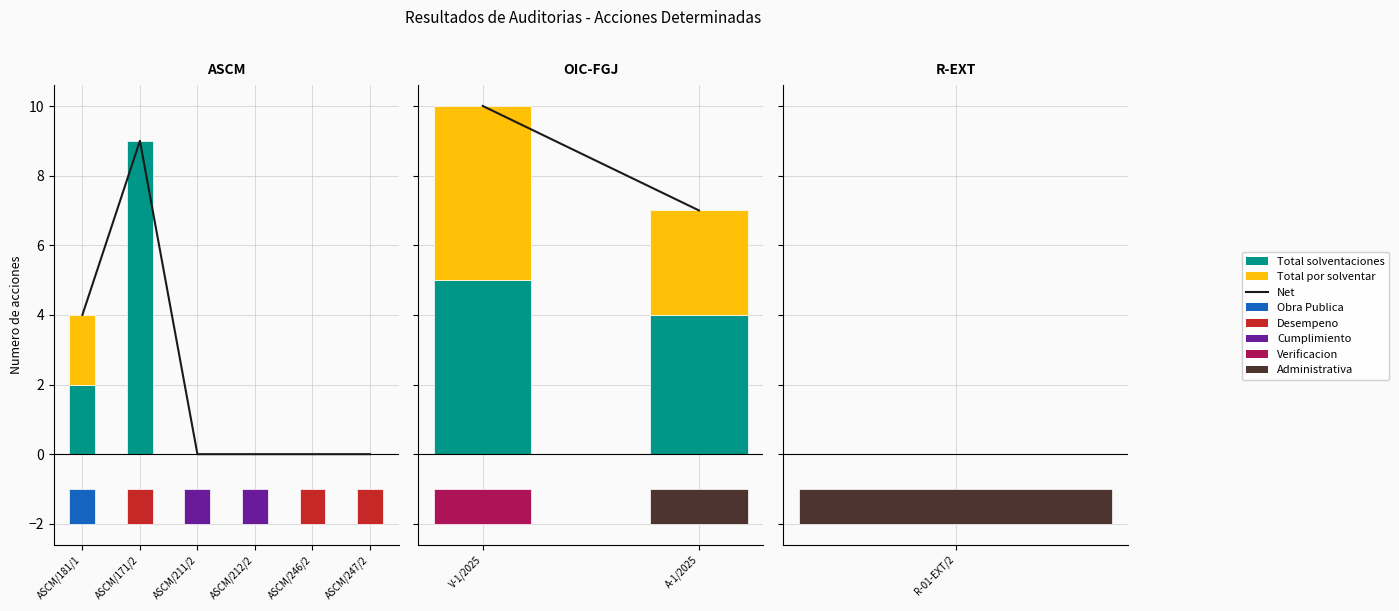

True or false: the data shows 2 at ASCM/181/1.

False